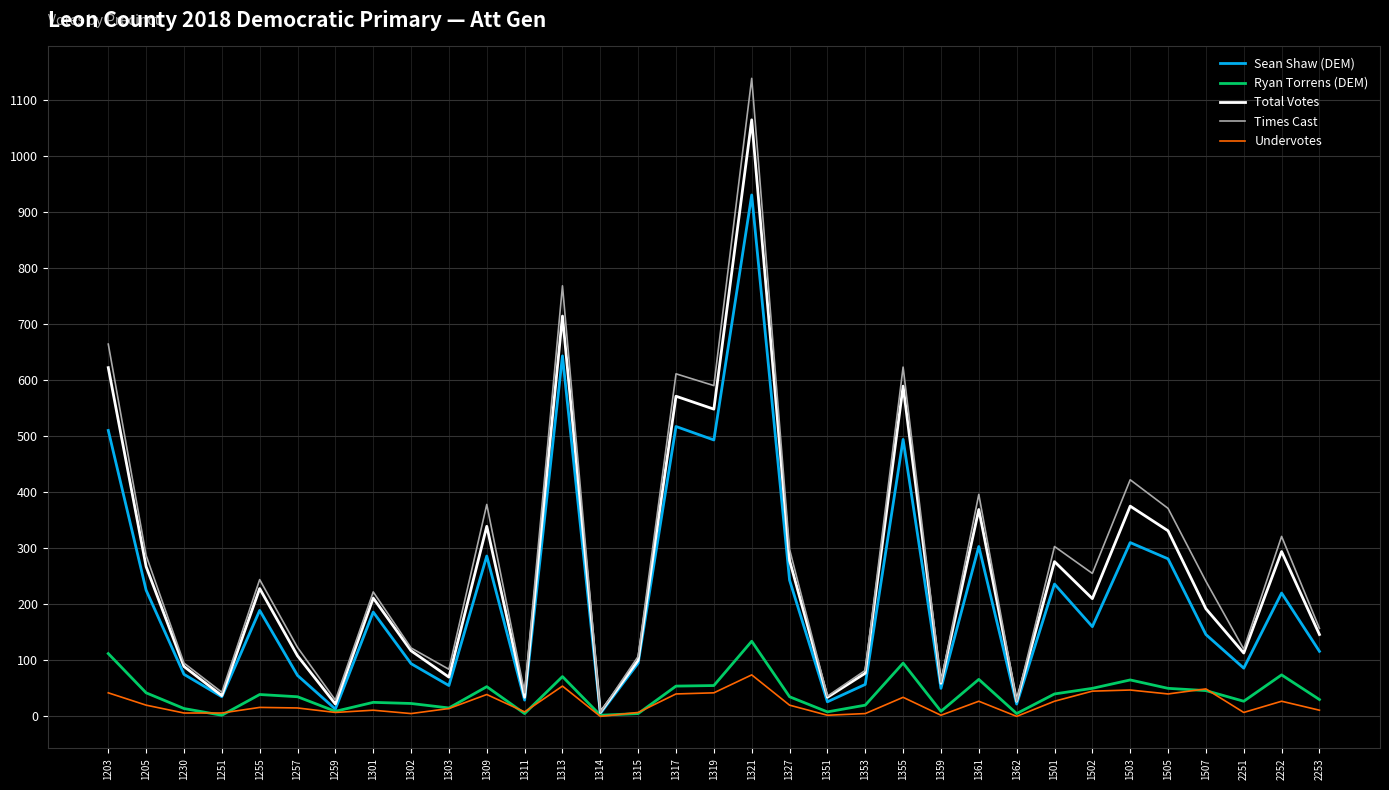

What are all the series names shown in the legend?

Sean Shaw (DEM), Ryan Torrens (DEM), Total Votes, Times Cast, Undervotes